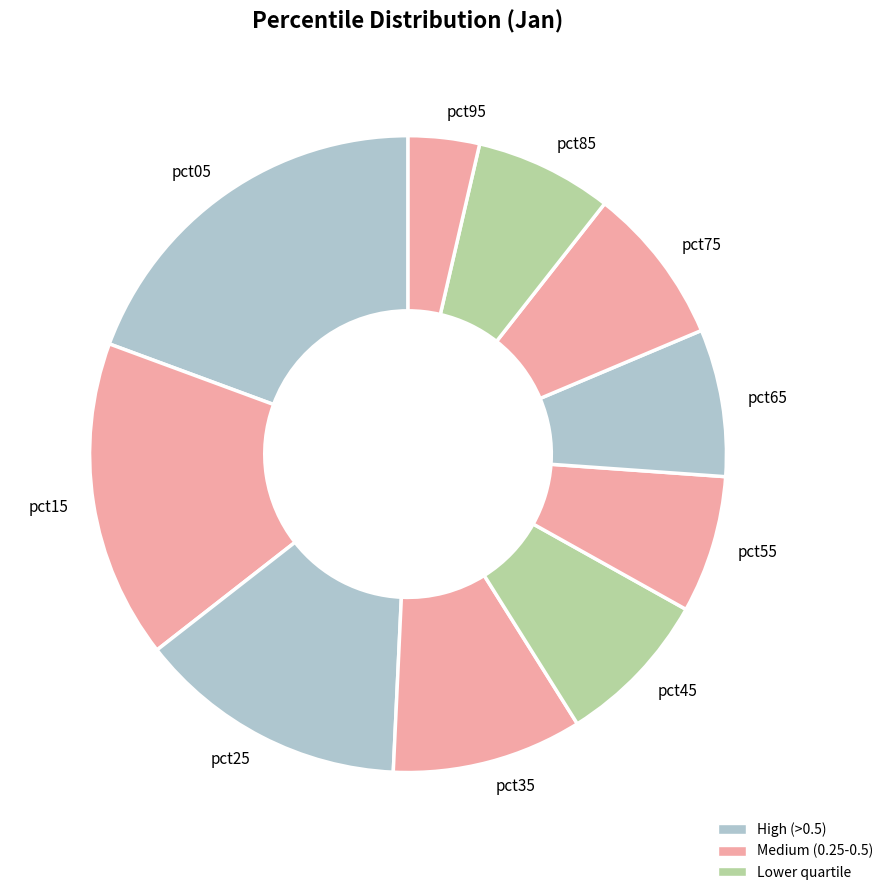

Between pct15 and pct45, which is larger?

pct15